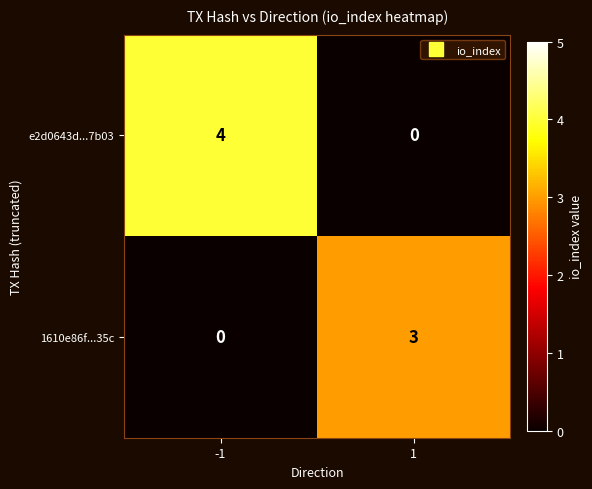

At how many categories does at least one series exceed 2?

2